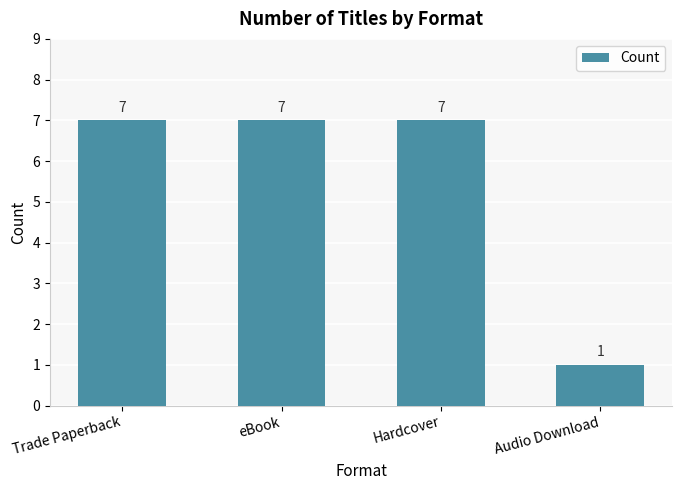

What is the maximum value shown in the chart?

7